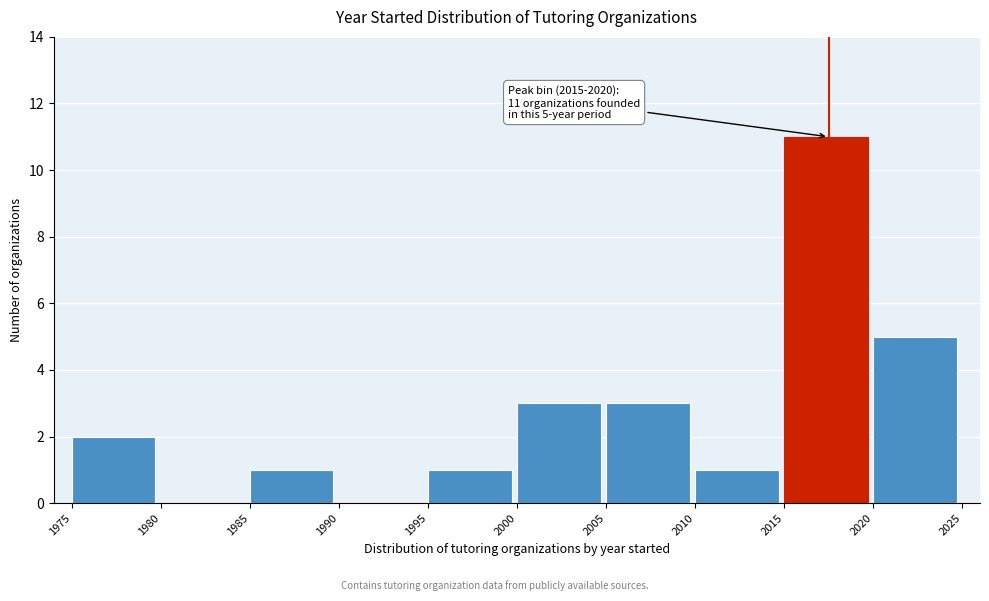

Which range on the x-axis has the tallest bar?

2015 to 2020